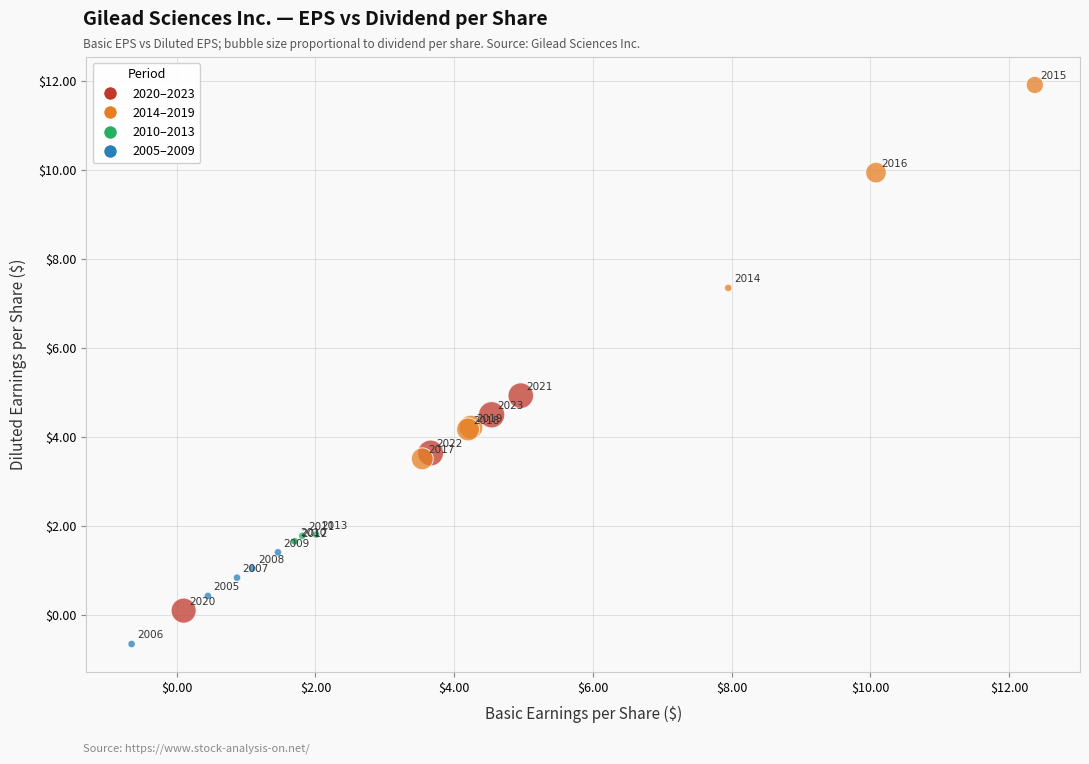

What Y value in the scatter plot is closest to 5?

4.9